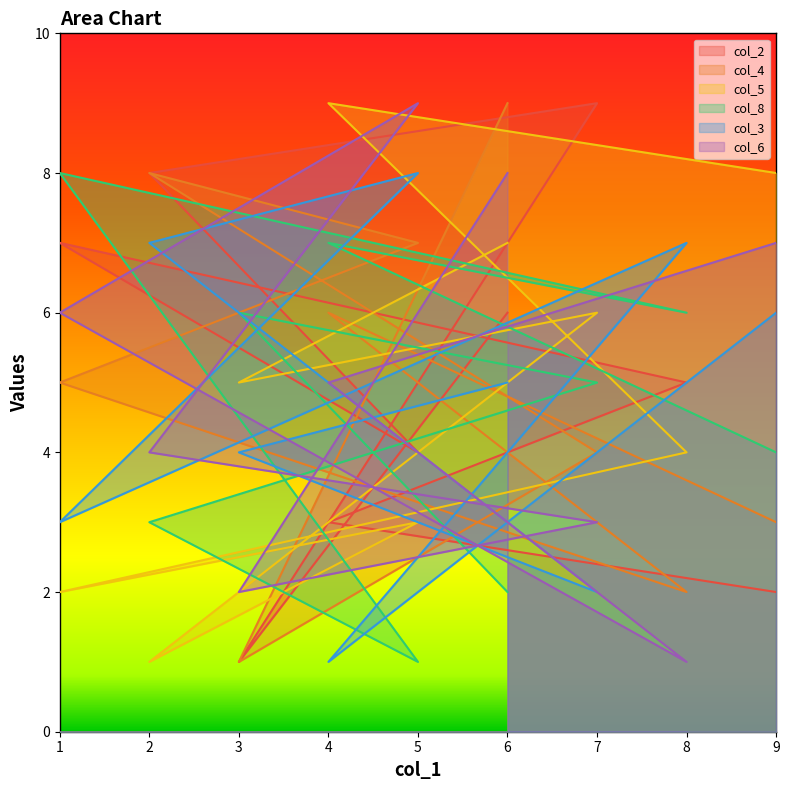

What is the average value of the col_5 series?

5